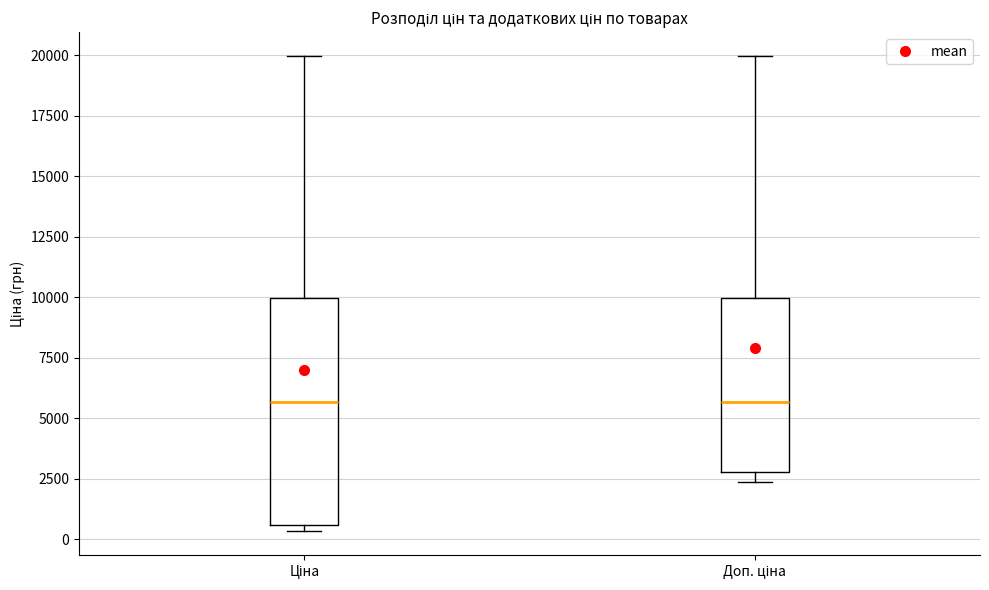

Which box is the tallest, from its lower edge to its upper edge?

Ціна